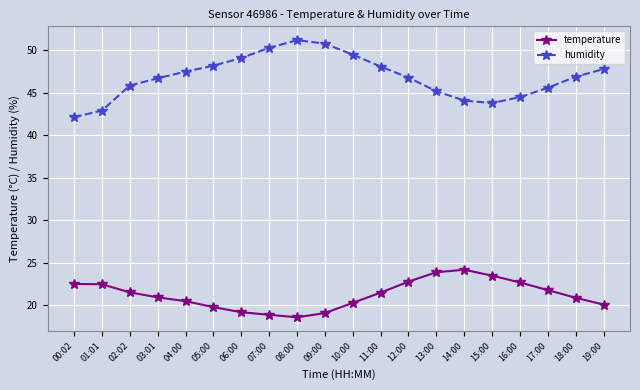

Which series changed the most between 01:01 and 11:00?

humidity